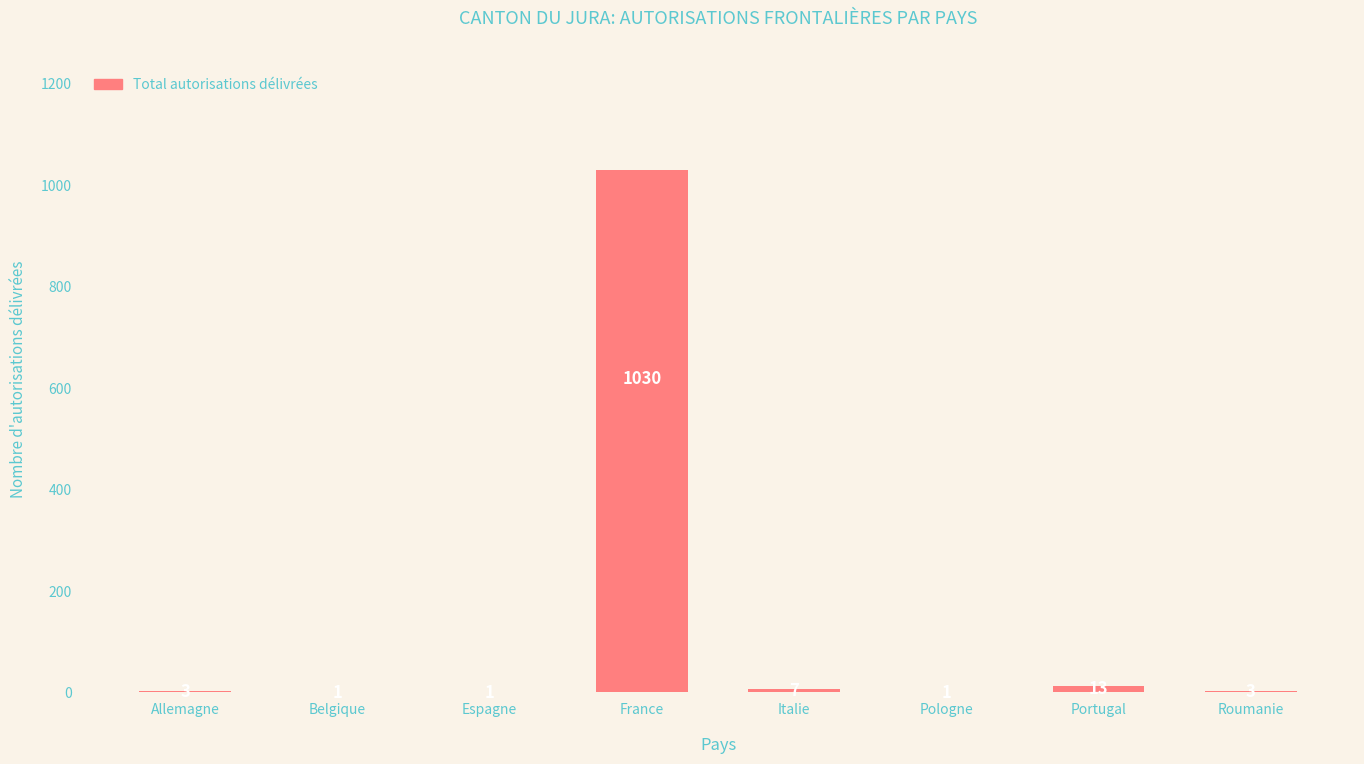

The value at Pologne is 1. True or false?

True